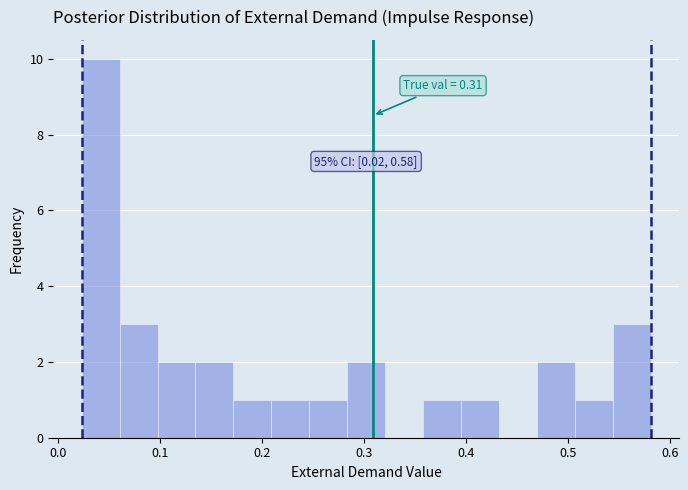

Read against the x-axis, roughly where is the centre of the tallest bar?

0.04